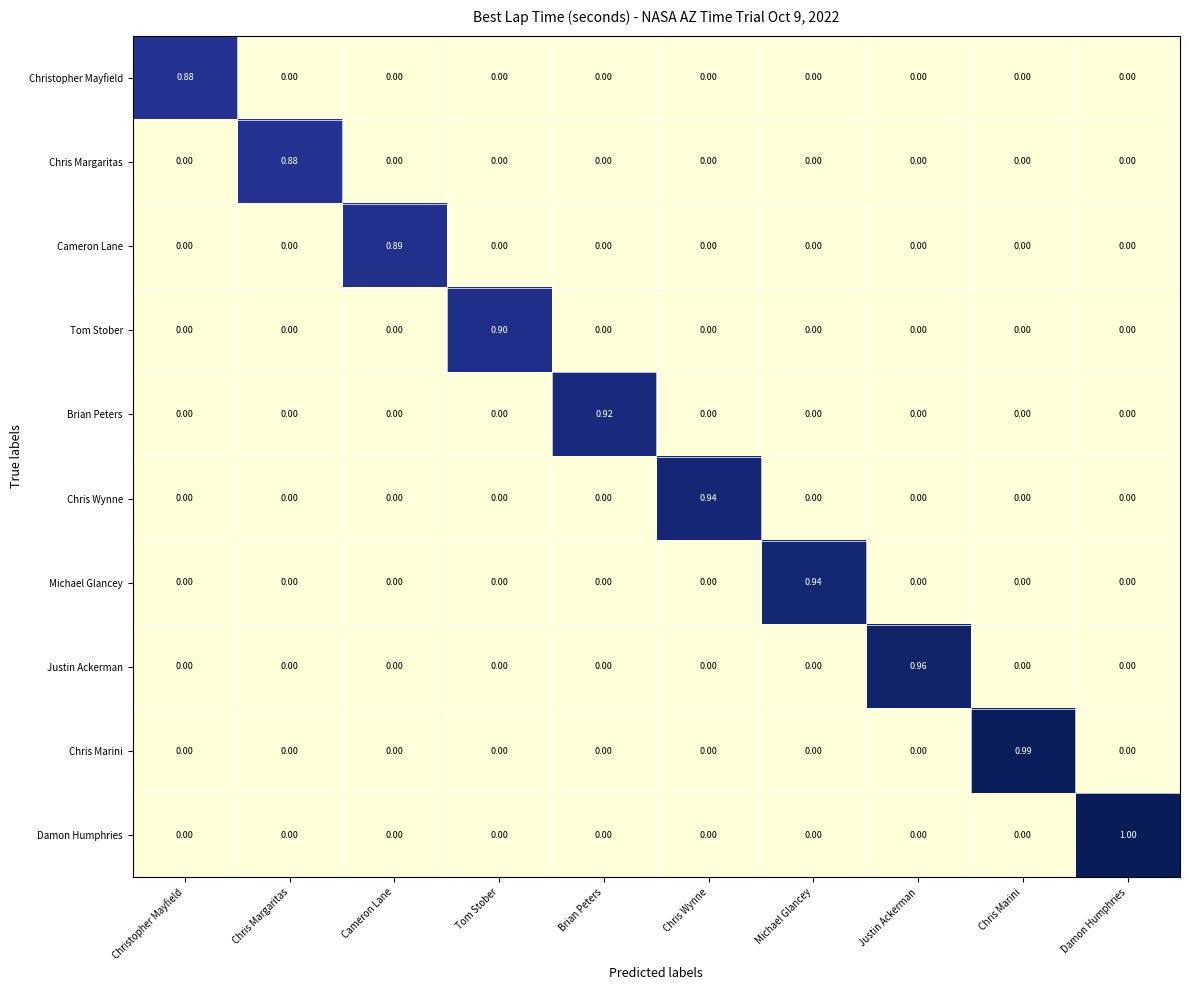

Which series has the largest total across all categories?

Damon Humphries